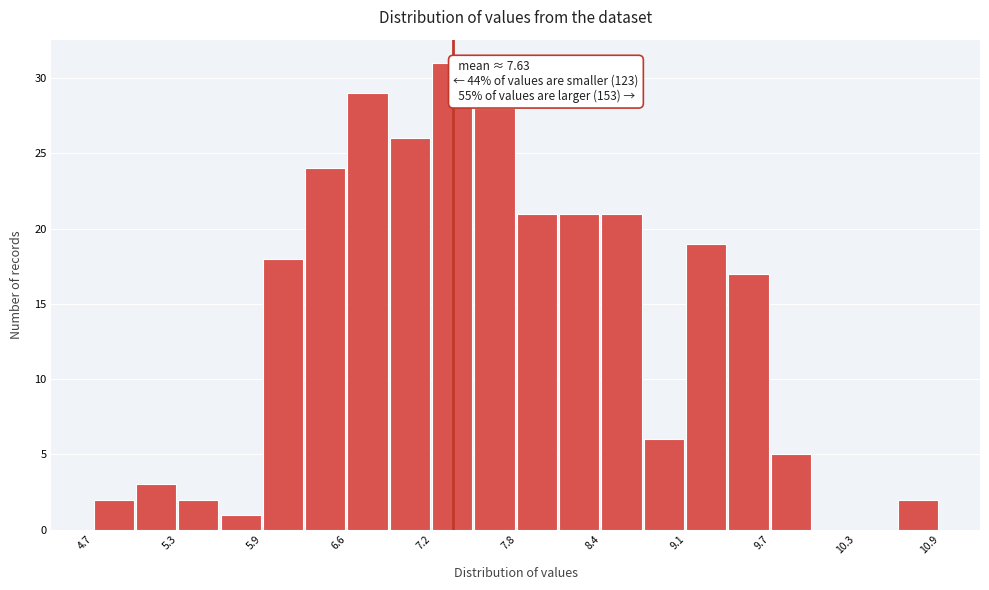

Around what value on the x-axis is the tallest bar? Give the approximate position of its centre, as read against the axis.

7.3